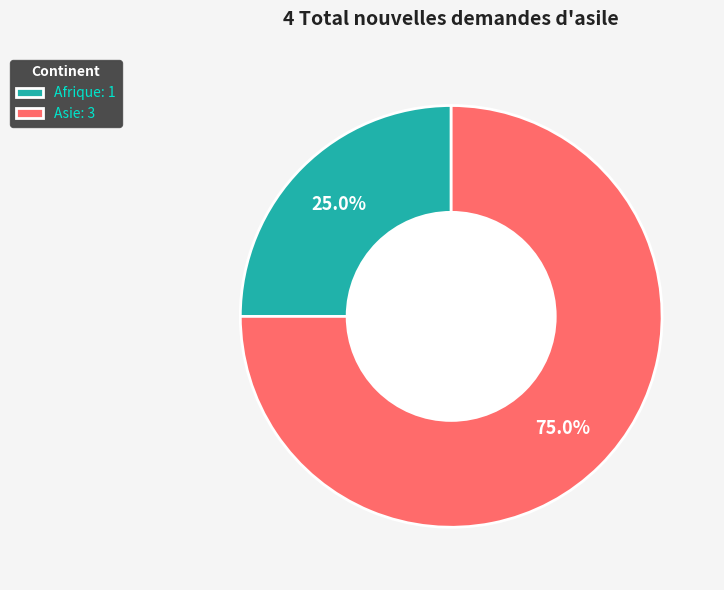

Rank the categories by value from lowest to highest.

Afrique: 1, Asie: 3